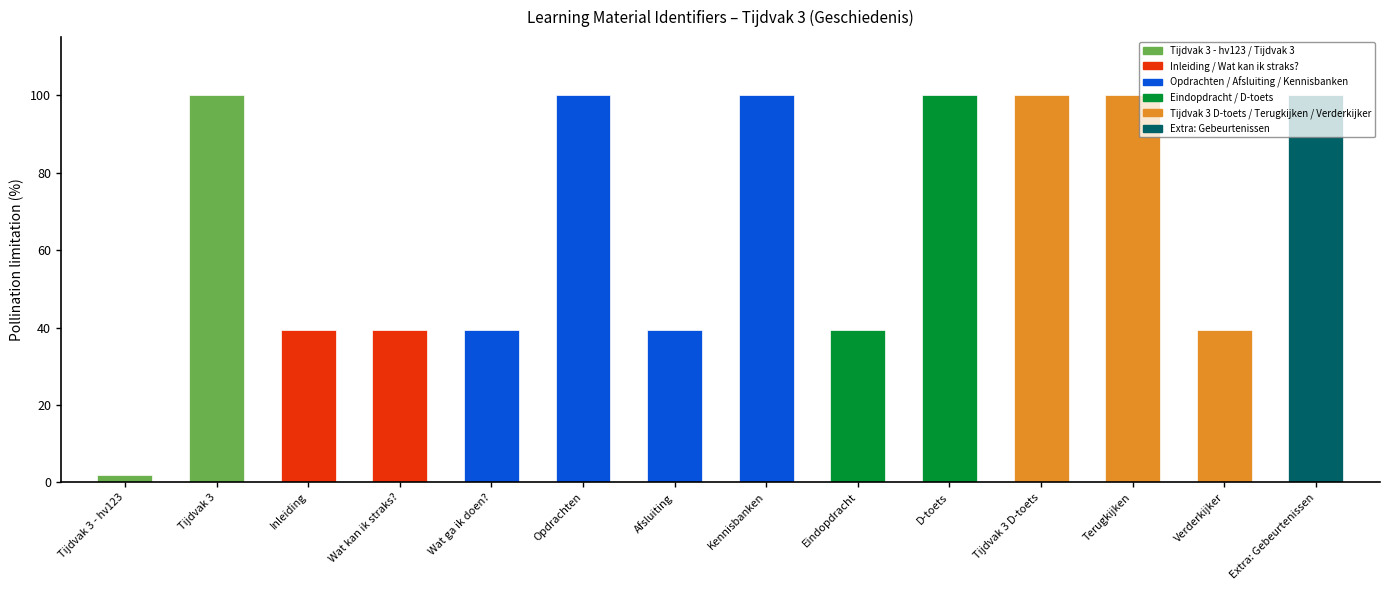

Are the bars horizontal?

No